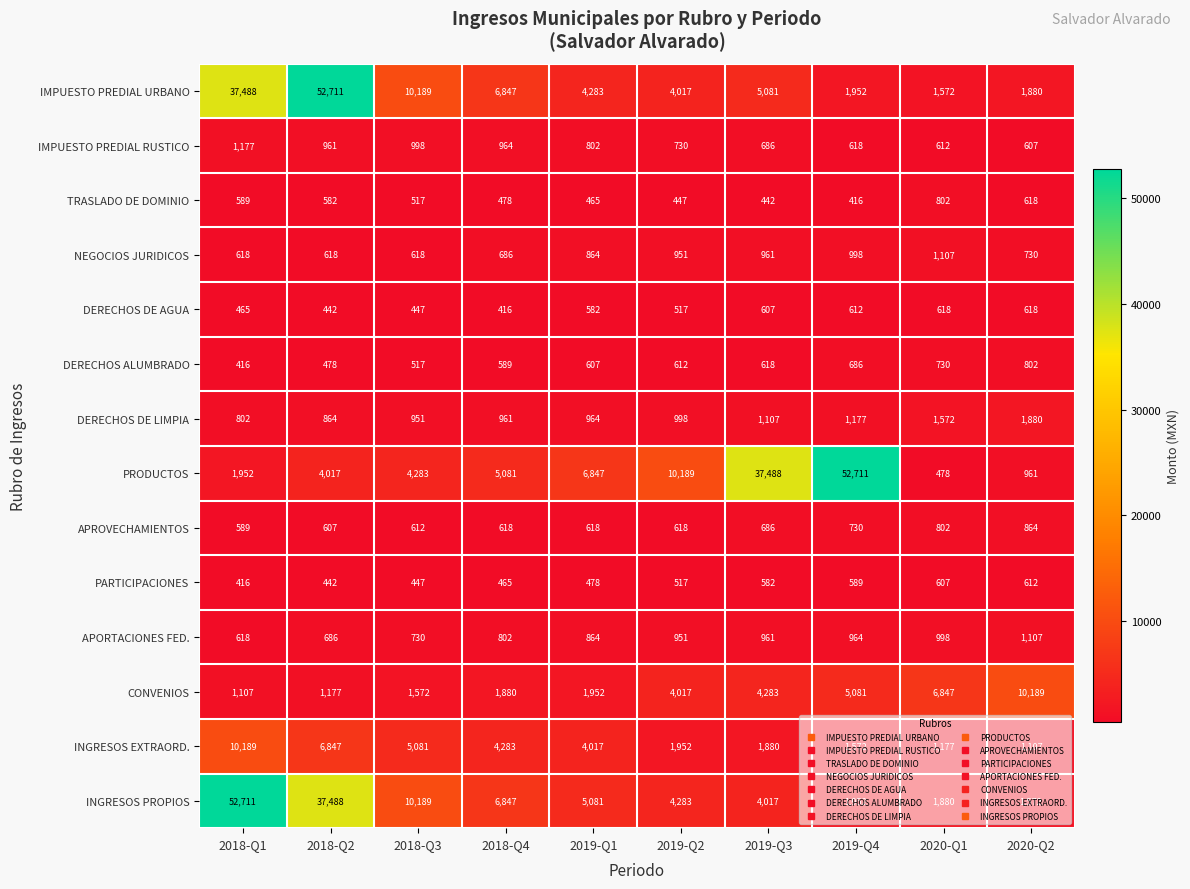

What is the difference between the second highest and minimum values in the NEGOCIOS JURIDICOS series?

380